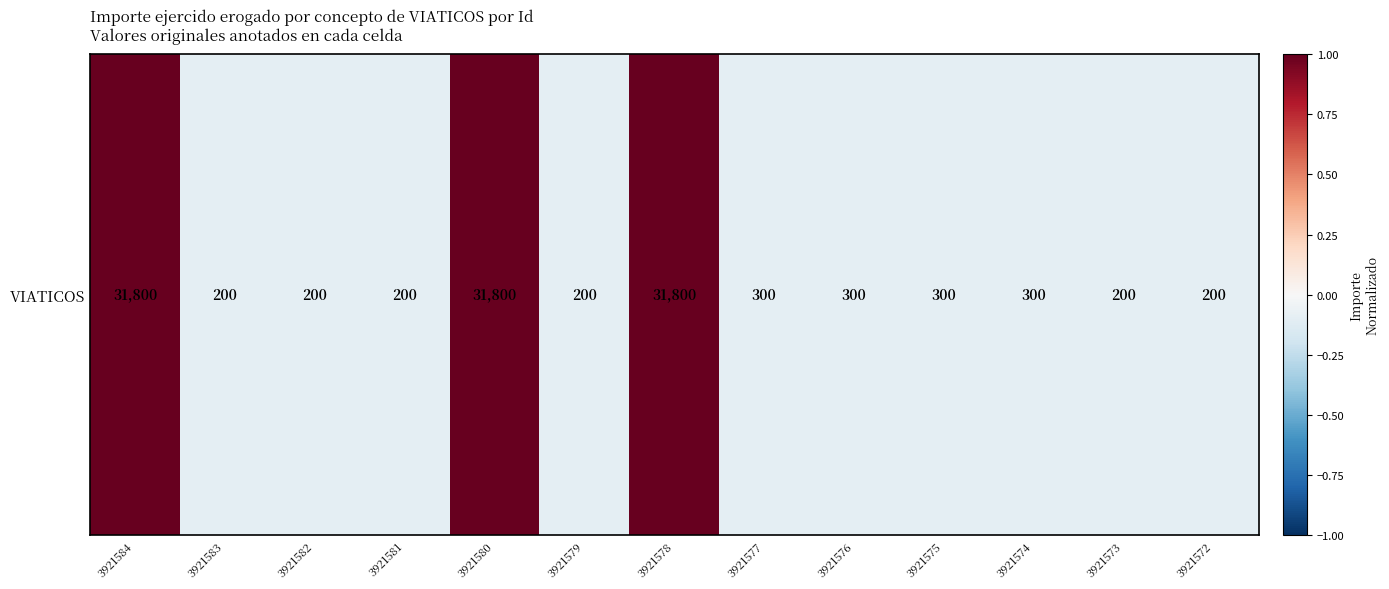

How many categories are shown in the chart?

13